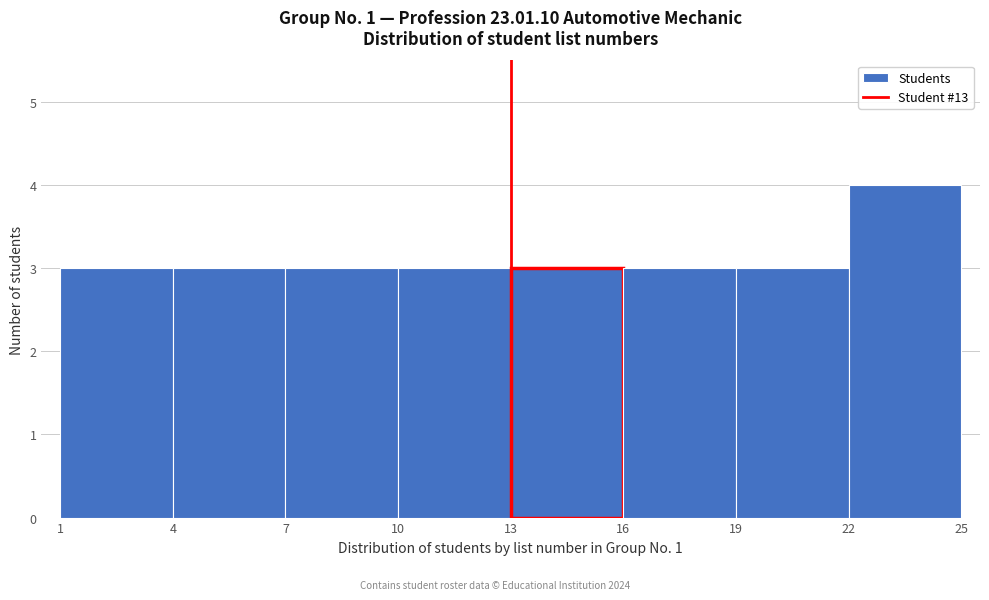

How tall is the bar that spans 16 to 19 on the x-axis? The values are not printed on the chart, so give them approximately, as read against the axis.

3